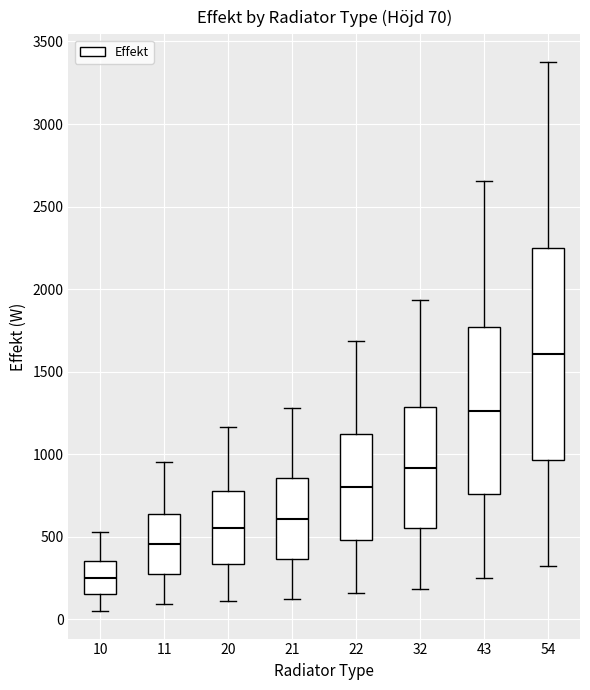

Which box's median line is the lowest?

10